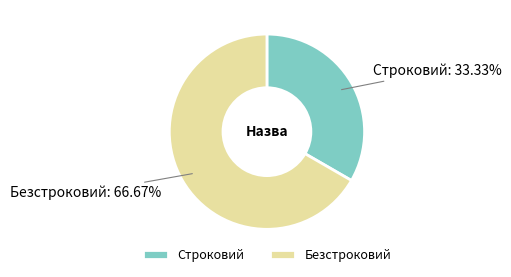

True or false: Строковий accounts for 33% of the total.

True